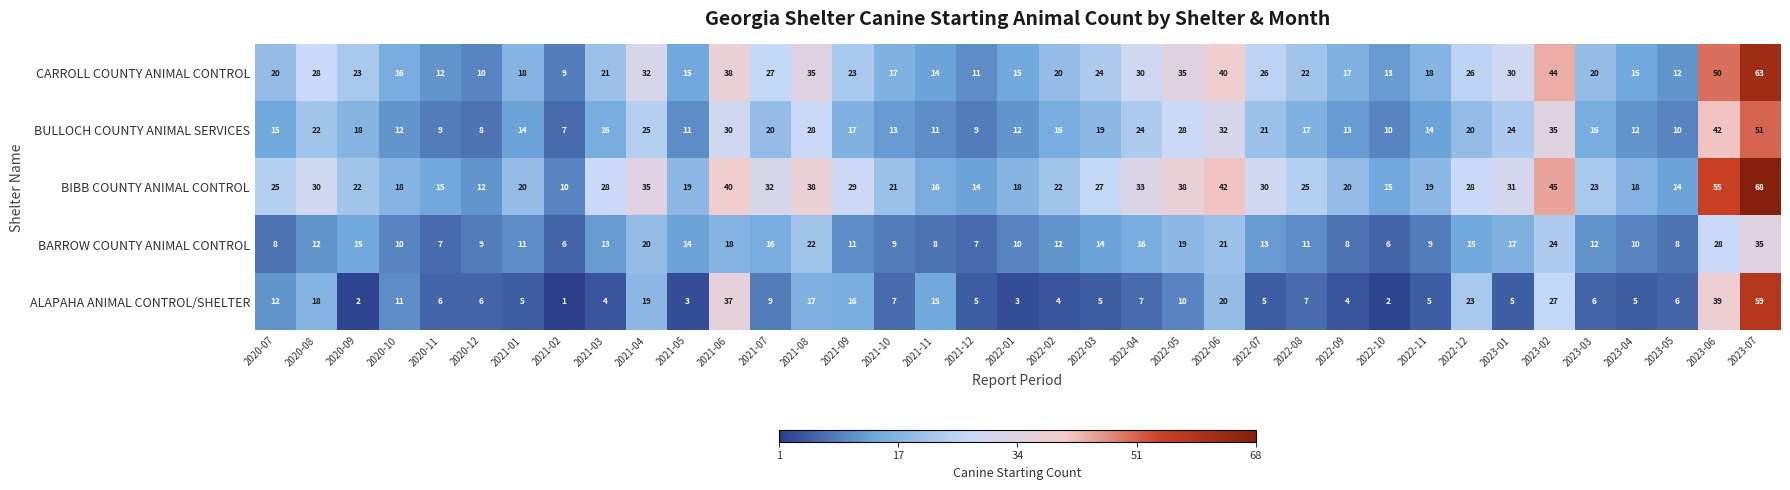

The value of CARROLL COUNTY ANIMAL CONTROL at 2023-05 is 12. True or false?

True